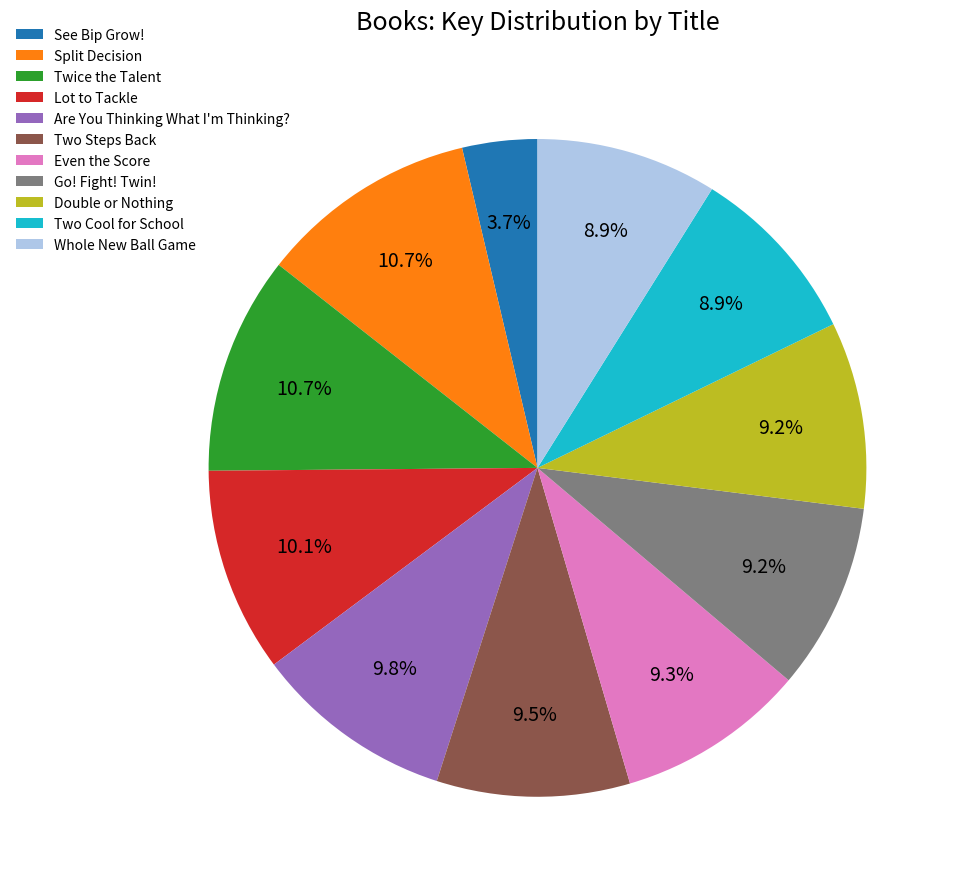

Which category has the smallest portion of the pie?

See Bip Grow!